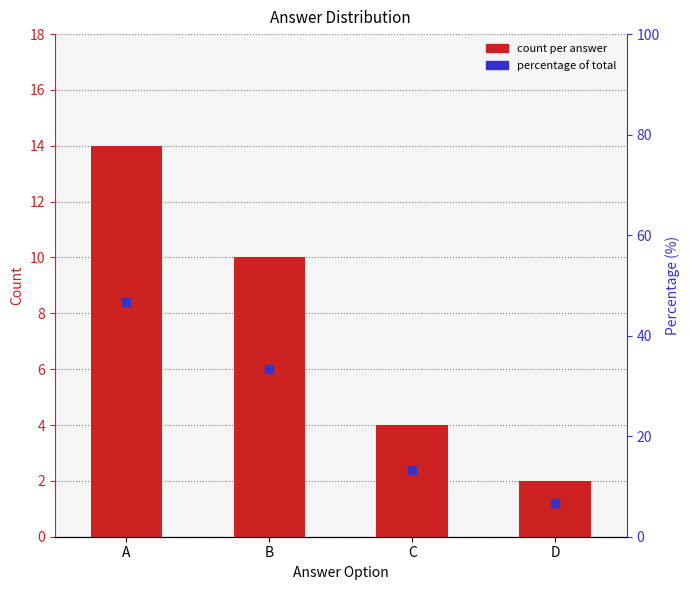

Which series contains the lowest Y value?

count per answer